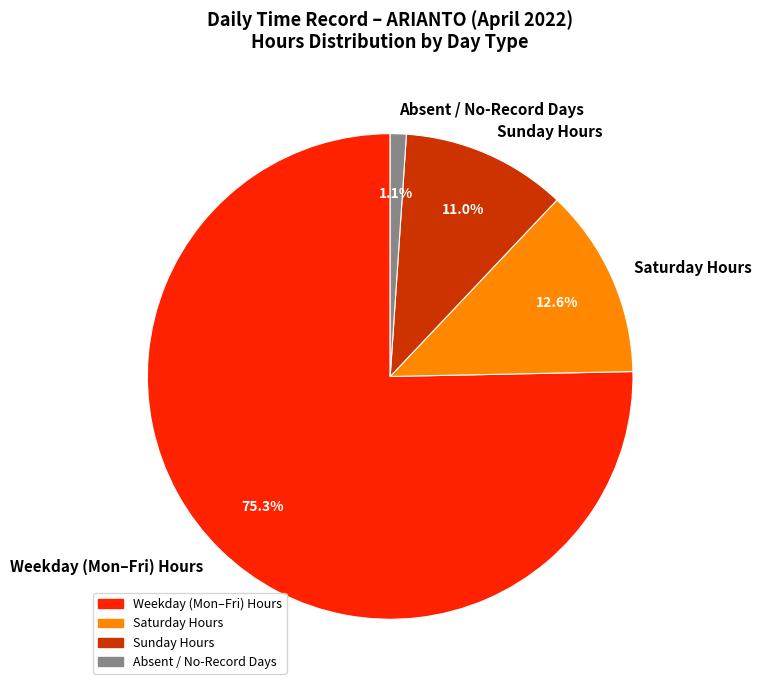

Count the number of slices in the pie.

4